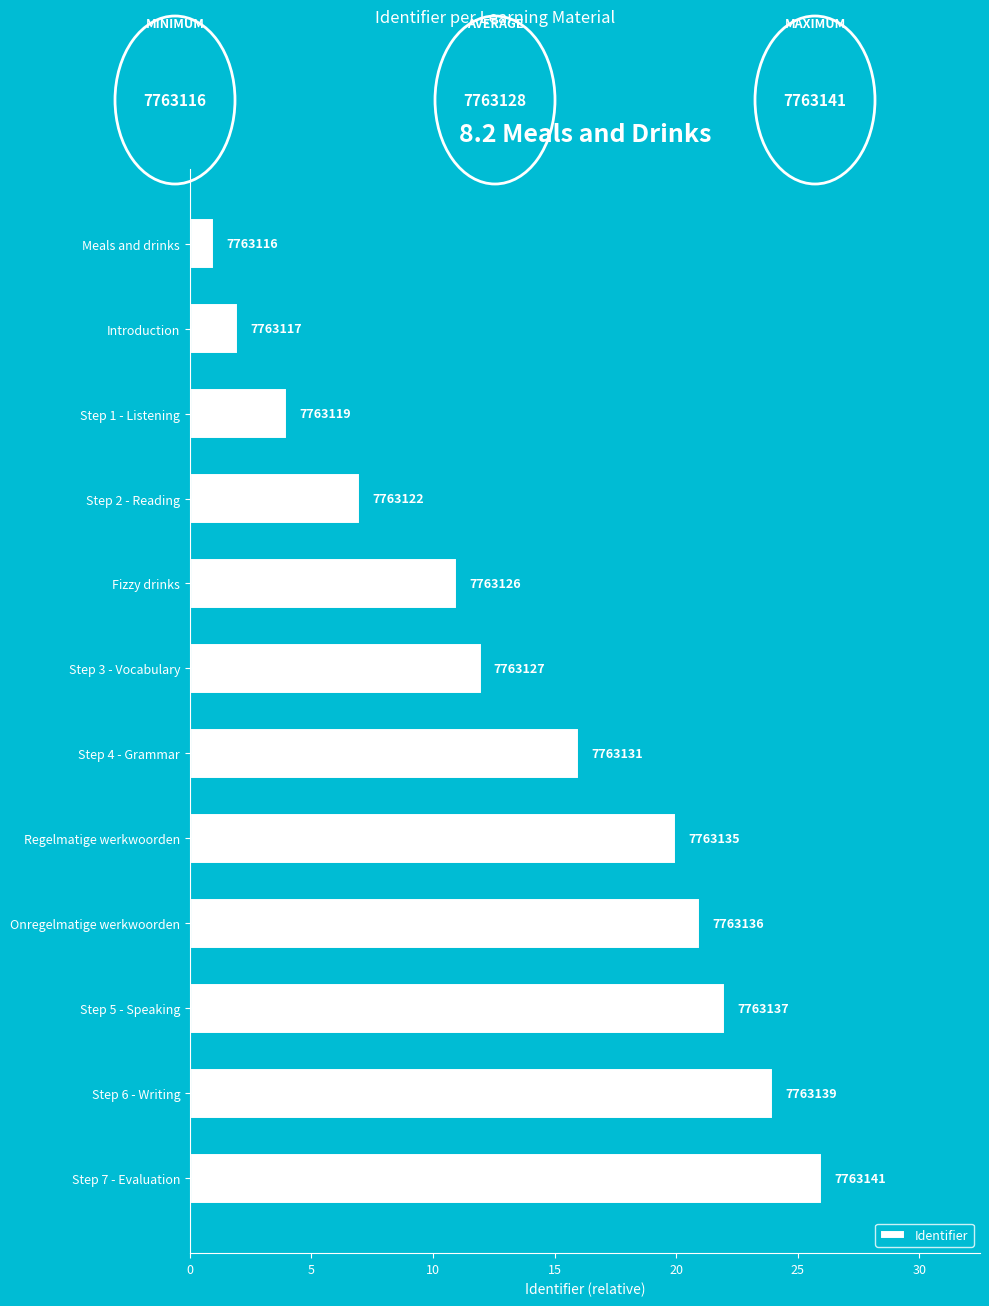

How many bars are there in total?

12